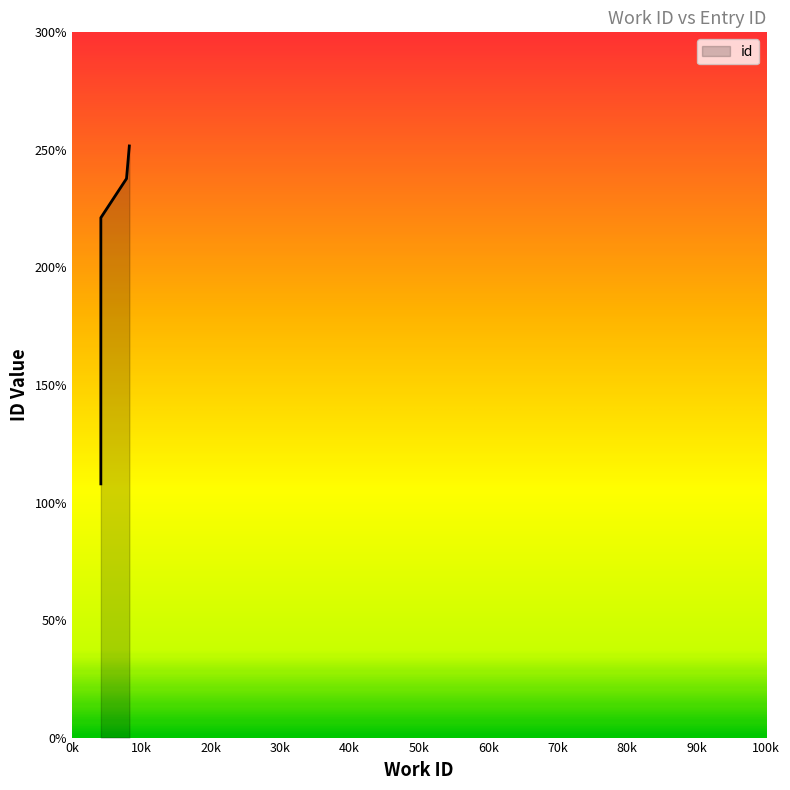

Does the chart have visible grid lines?

No